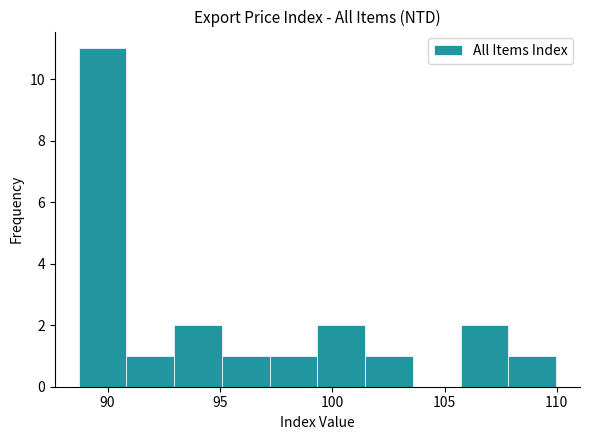

How tall is the bar that spans 101.5 to 103.5 on the x-axis? Neither the bar edges nor the heights are printed on the chart, so give them approximately, as read against the axes.

1